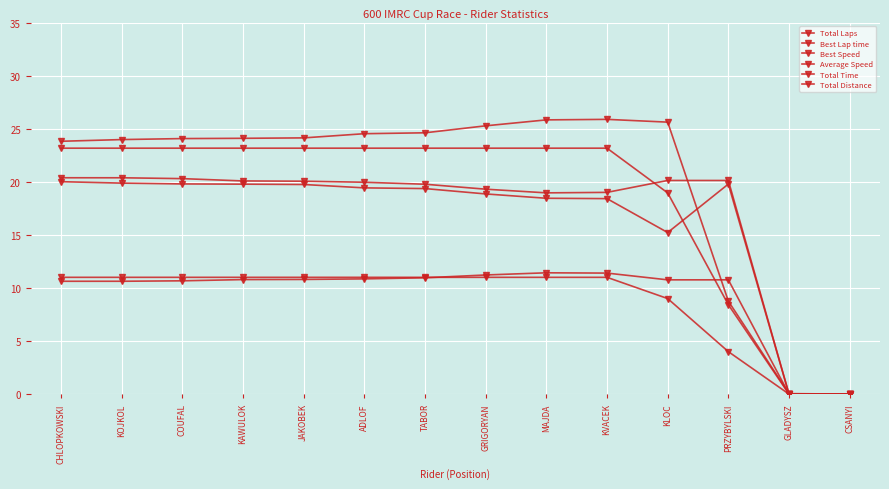

Which category has the highest value in the Average Speed series?

CHLOPKOWSKI